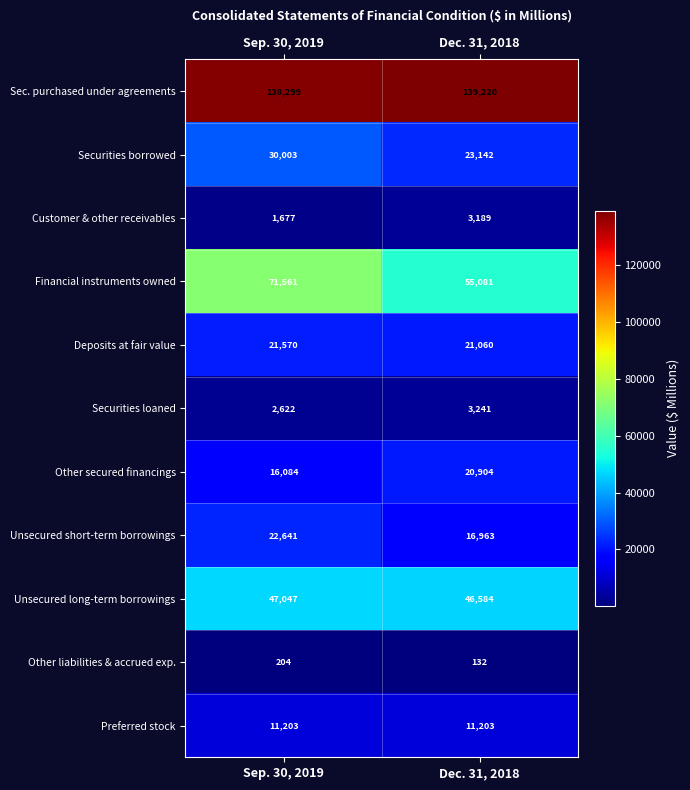

Which series has the largest total across all categories?

Sec. purchased under agreements